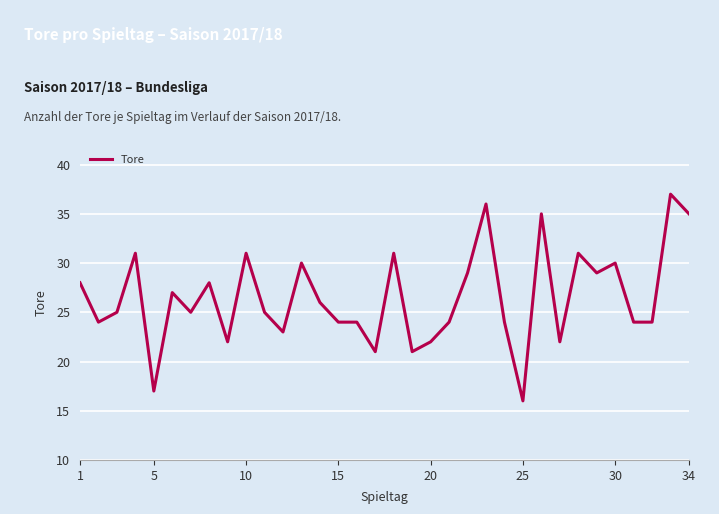

What is the maximum value shown in the chart?

37